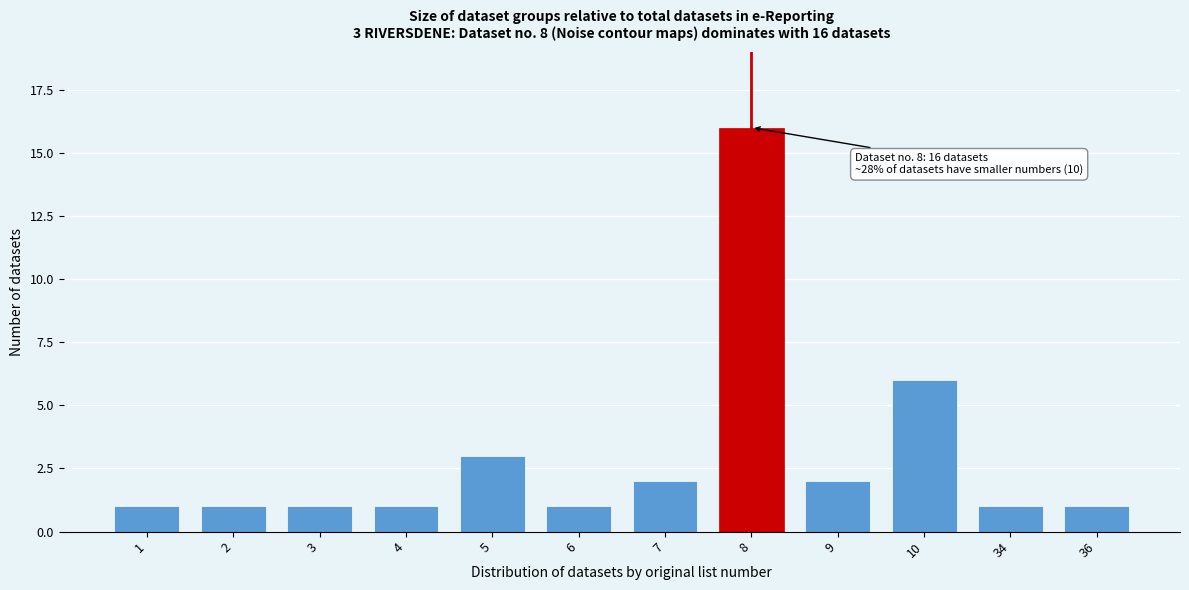

Reading left to right, list all the values displayed in this chart.

1=1	2=1	3=1	4=1	5=3	6=1	7=2	8=16	9=2	10=6	34=1	36=1